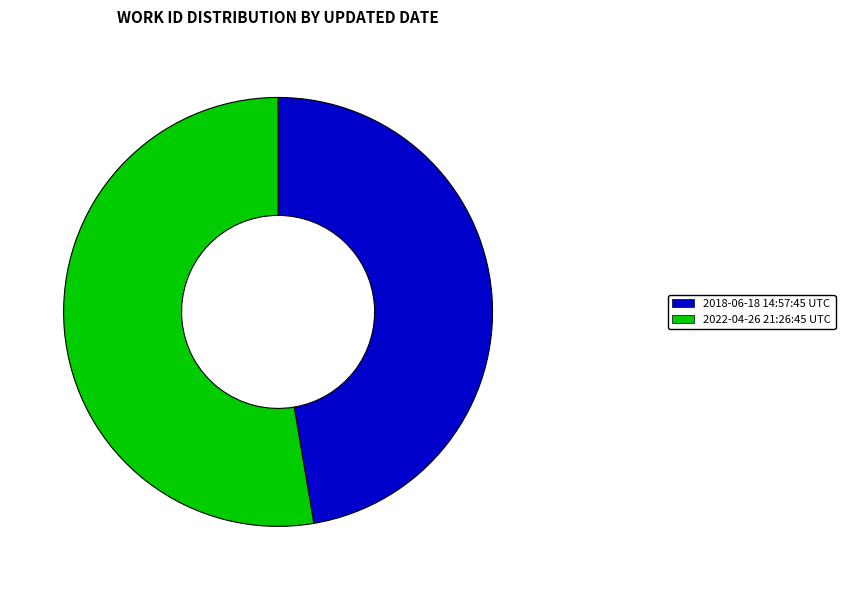

Rank the categories by value from highest to lowest.

2022-04-26 21:26:45 UTC, 2018-06-18 14:57:45 UTC